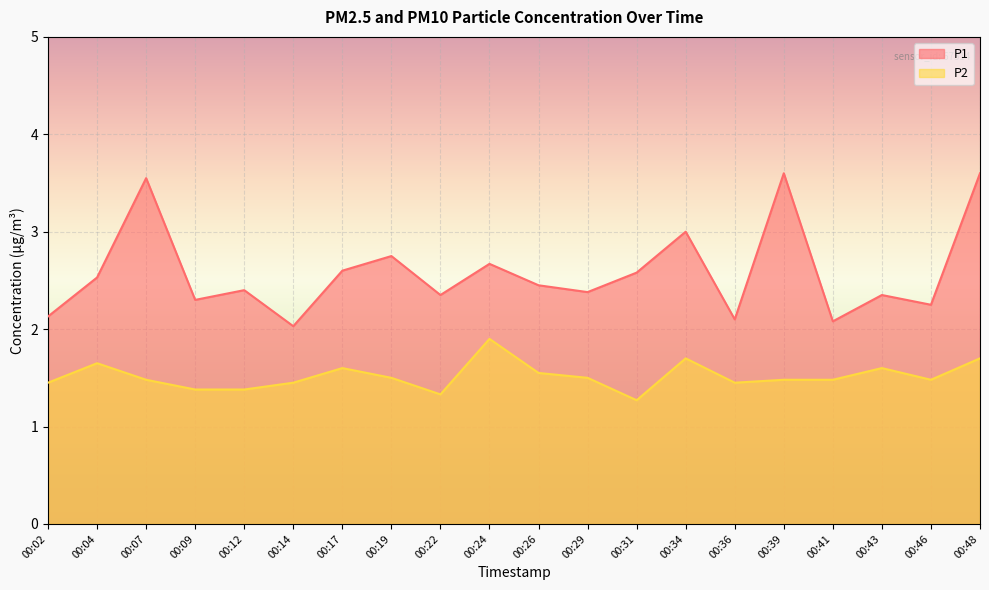

At how many categories does at least one series exceed 1?

20